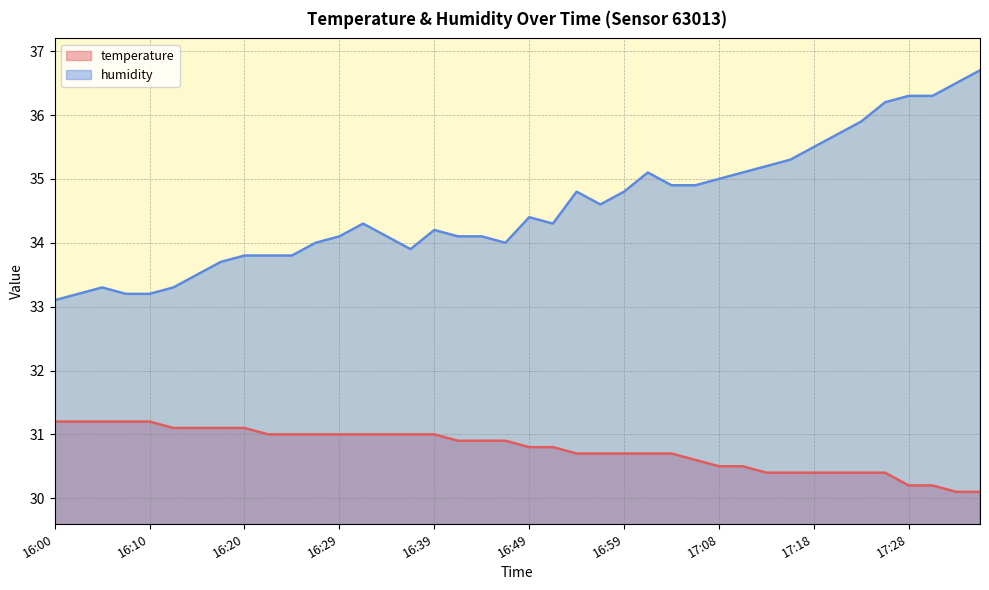

How many lines are shown in the chart?

2